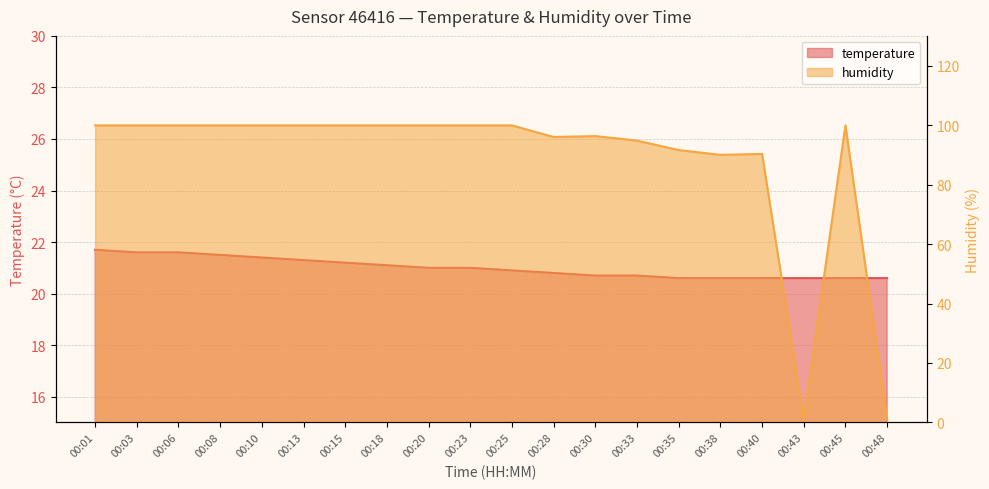

Reading left to right, what are all the values shown in this chart?

temperature: 00:01=21.7	00:03=21.6	00:06=21.6	00:08=21.5	00:10=21.4	00:13=21.3	00:15=21.2	00:18=21.1	00:20=21.0	00:23=21.0	00:25=20.9	00:28=20.8	00:30=20.7	00:33=20.7	00:35=20.6	00:38=20.6	00:40=20.6	00:43=20.6	00:45=20.6	00:48=20.6
humidity: 00:01=99.9	00:03=99.9	00:06=99.9	00:08=99.9	00:10=99.9	00:13=99.9	00:15=99.9	00:18=99.9	00:20=99.9	00:23=99.9	00:25=99.9	00:28=96.0	00:30=96.3	00:33=94.8	00:35=91.6	00:38=90.0	00:40=90.3	00:43=1.0	00:45=99.9	00:48=1.0